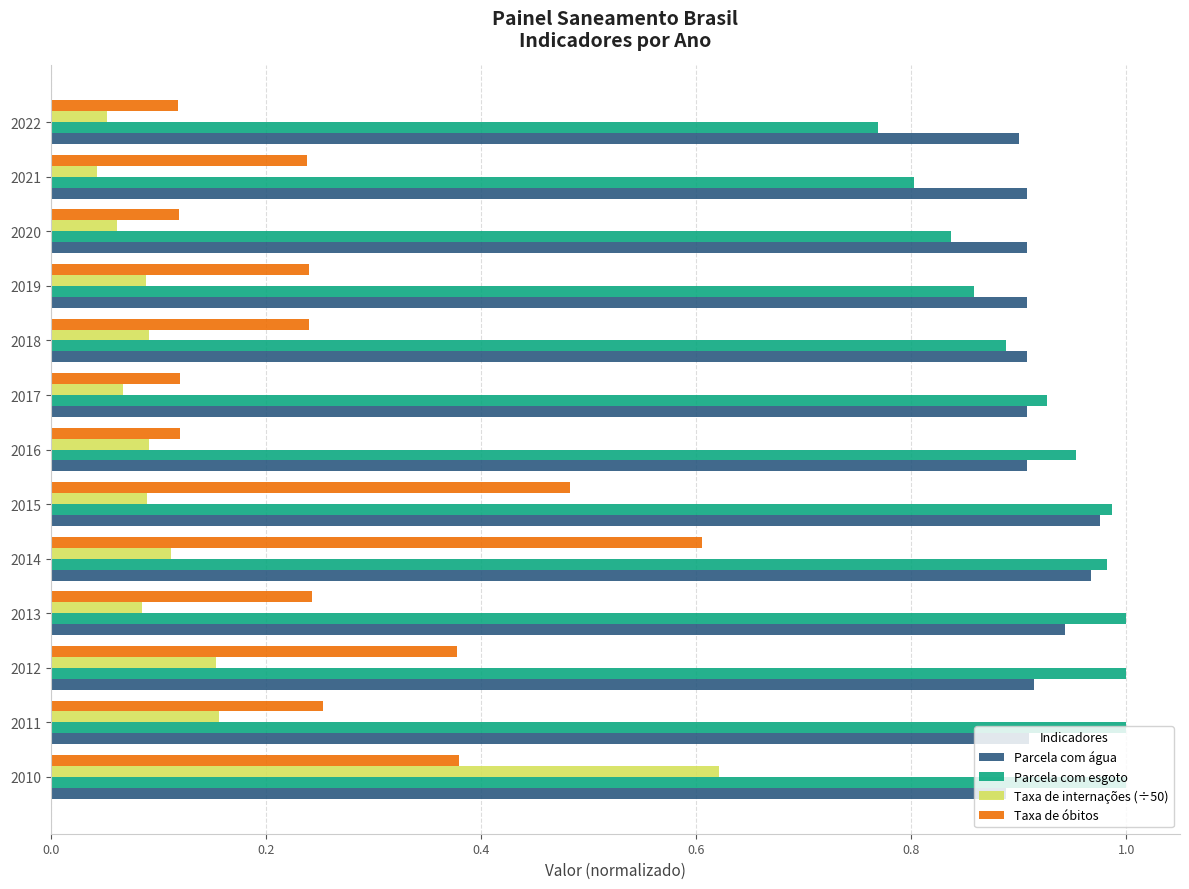

Which category has the highest value in the Taxa de internações (÷50) series?

2010